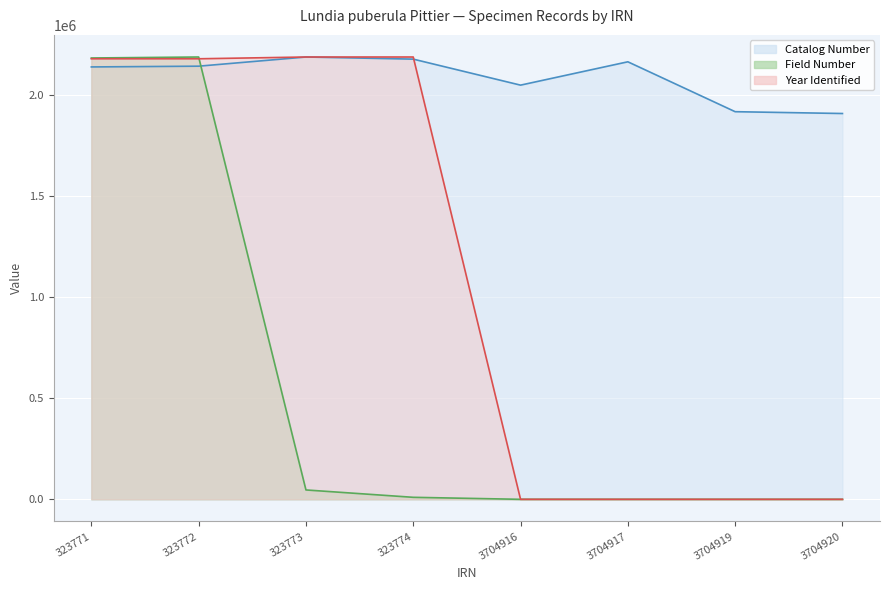

After their last crossing, which series has the higher values: Catalog Number or Field Number?

Catalog Number